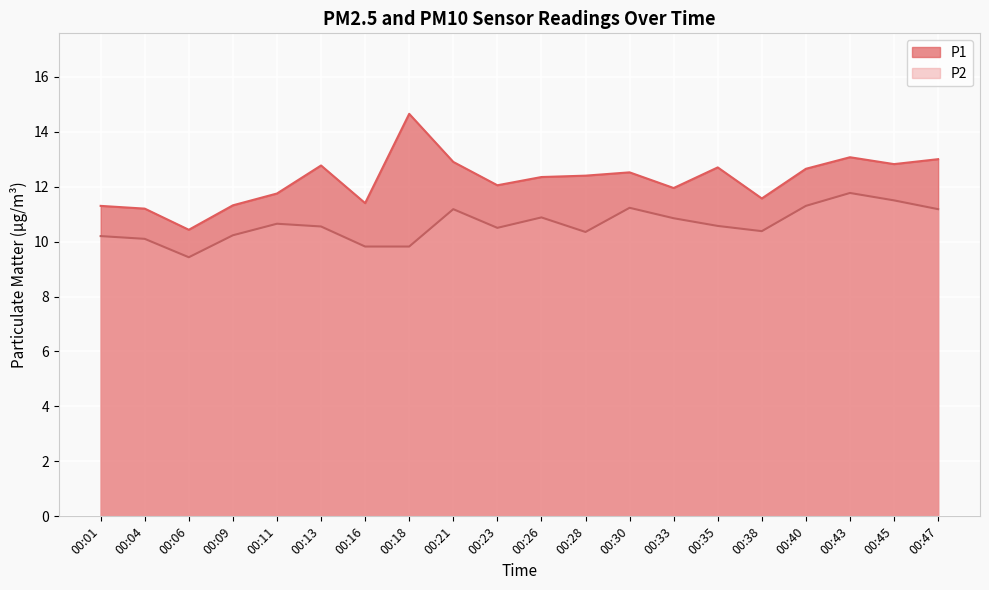

What is the difference between the maximum and minimum values in the P2 series?

2.3